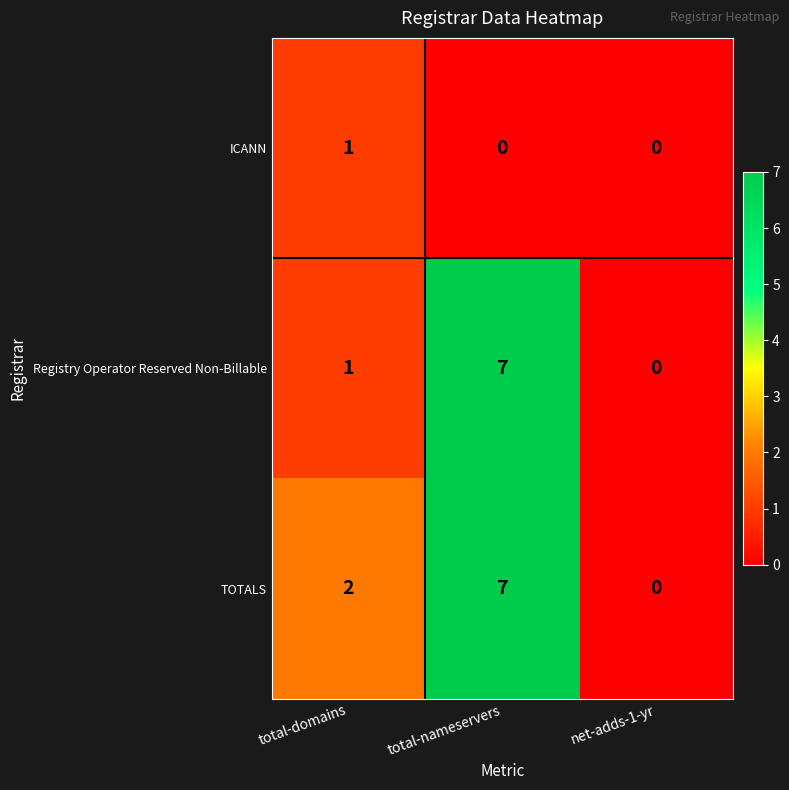

List the labels in order of Registry Operator Reserved Non-Billable value, smallest first.

net-adds-1-yr, total-domains, total-nameservers